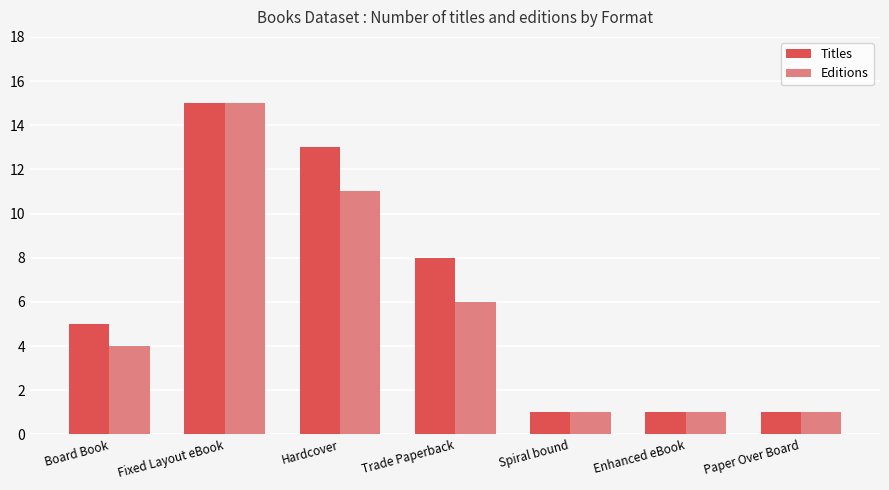

Between Board Book and Enhanced eBook, which series saw the biggest shift?

Titles